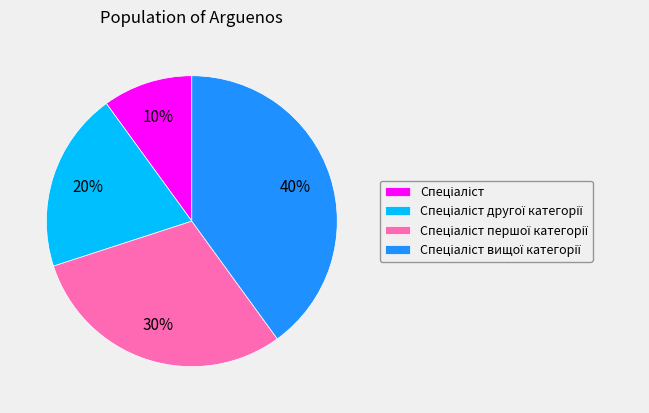

Is there any slice that represents more than half of the pie?

No